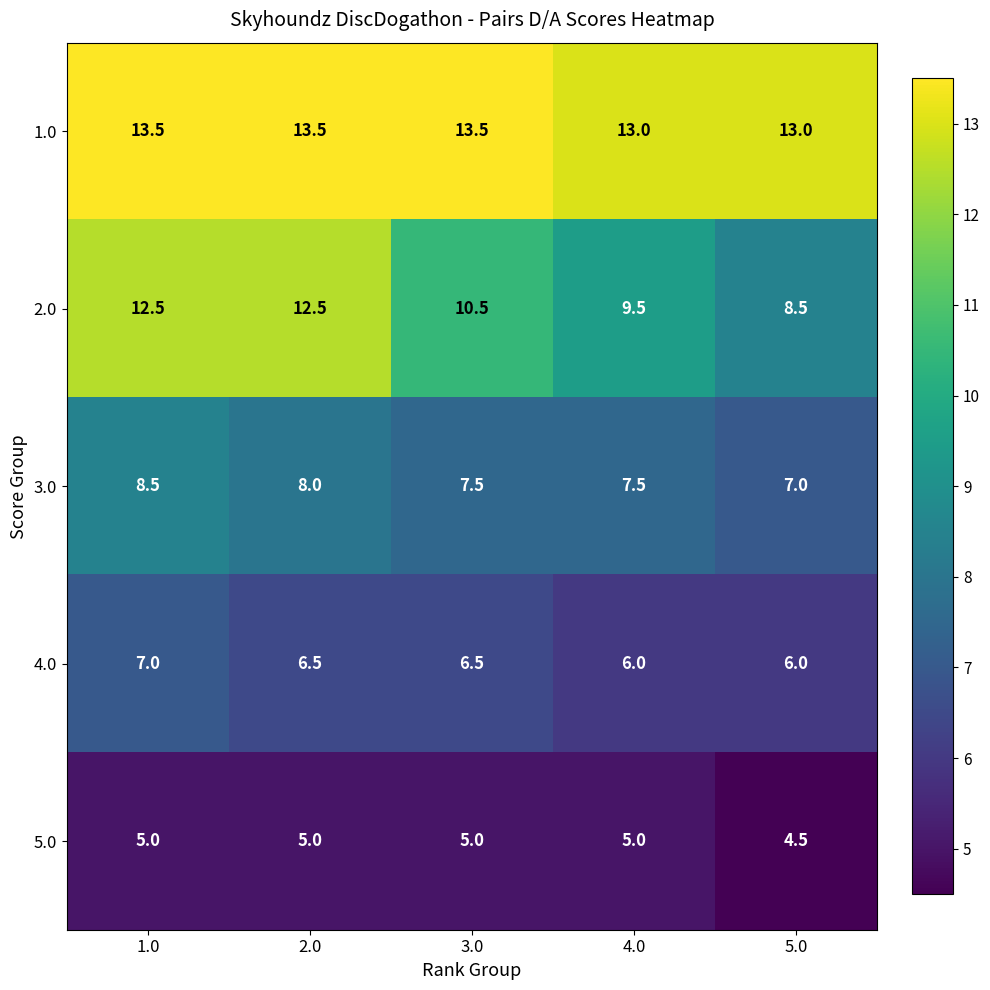

What is the difference between the highest and lowest values at 1.0?

8.5